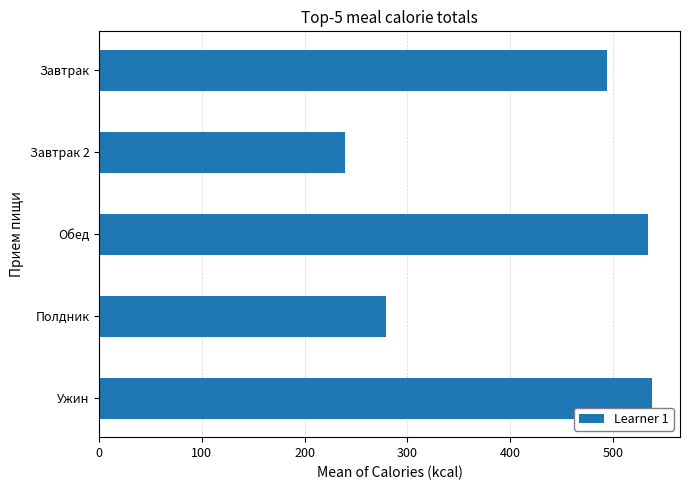

What is the change in value from Завтрак 2 to Ужин?

+299.3